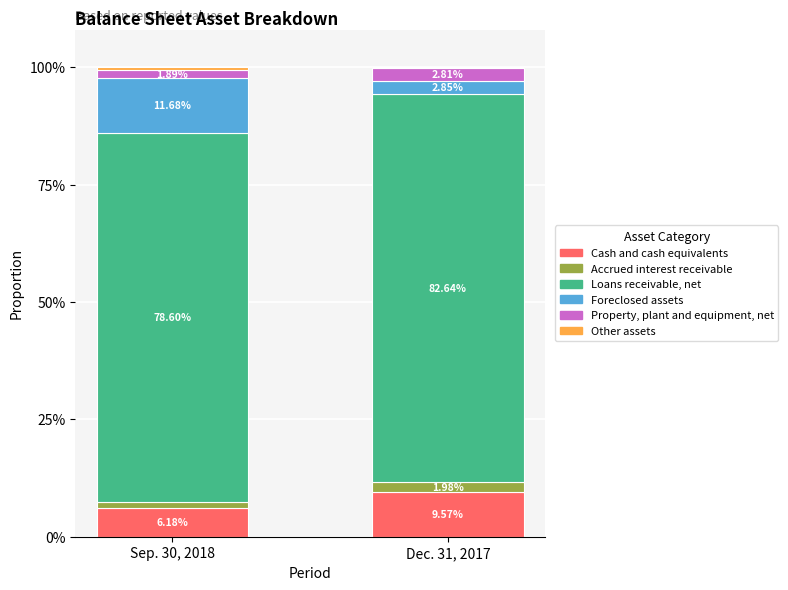

The value of Foreclosed assets at Dec. 31, 2017 is 0.0. True or false?

False